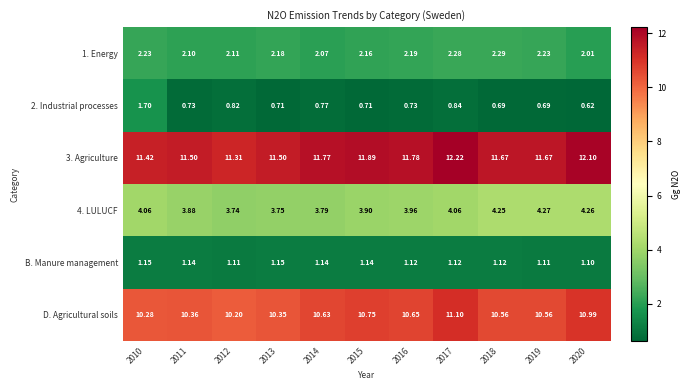

Rank the series by their maximum value, from lowest to highest.

B. Manure management, 2. Industrial processes, 1. Energy, 4. LULUCF, D. Agricultural soils, 3. Agriculture